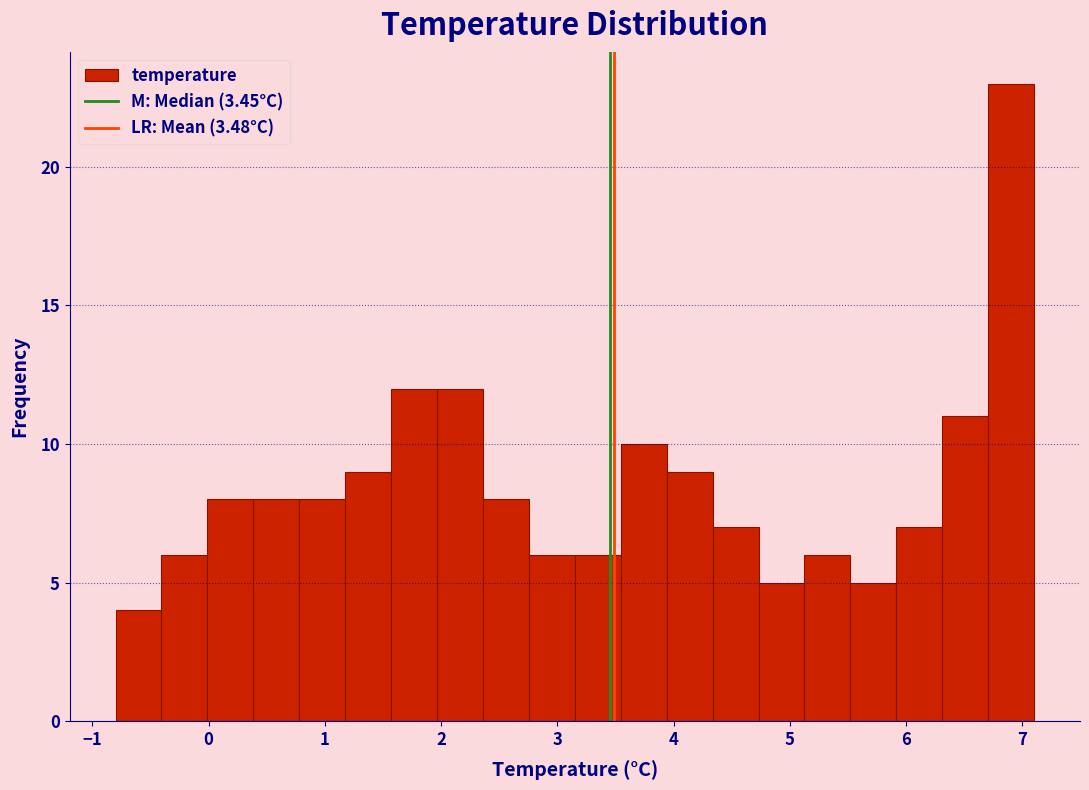

Around what value on the x-axis is the tallest bar? Give the approximate position of its centre, as read against the axis.

6.9